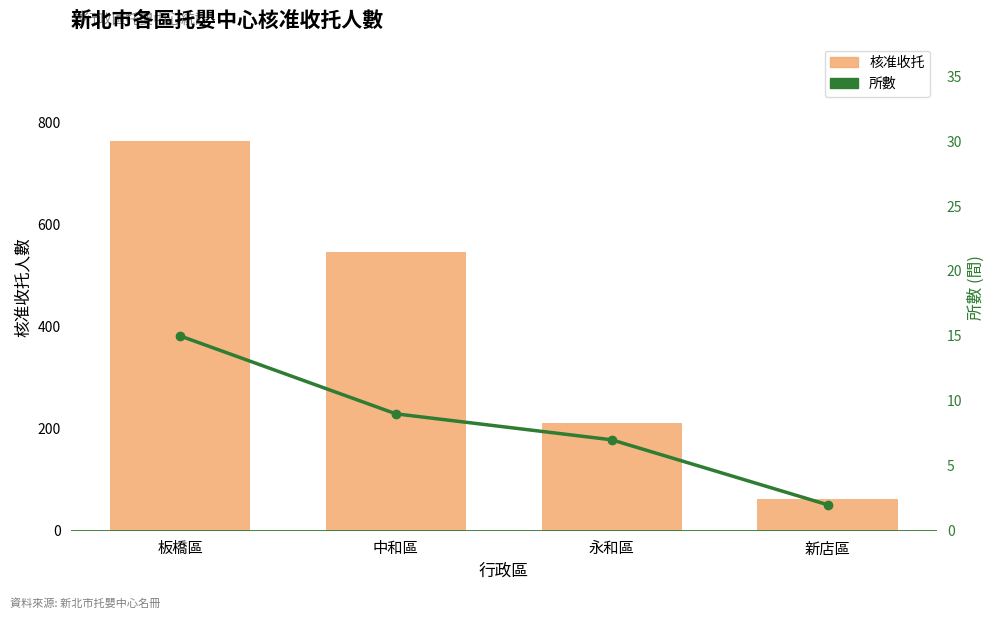

What is the total value across all series at 中和區?

555